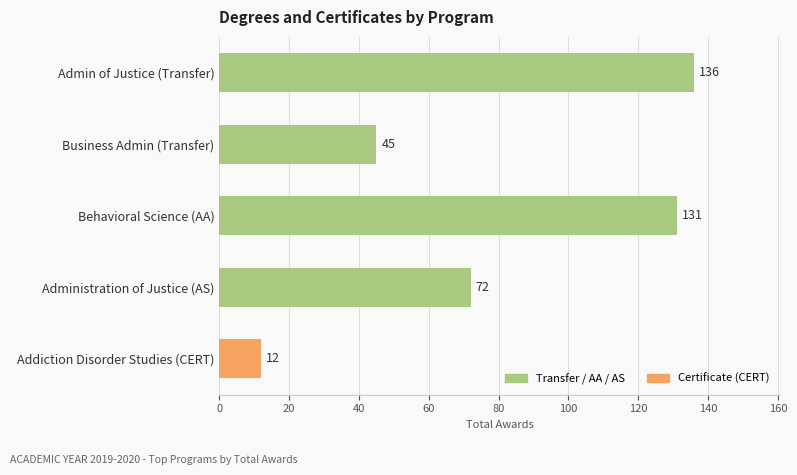

What is the change in value from Administration of Justice (AS) to Addiction Disorder Studies (CERT)?

-60